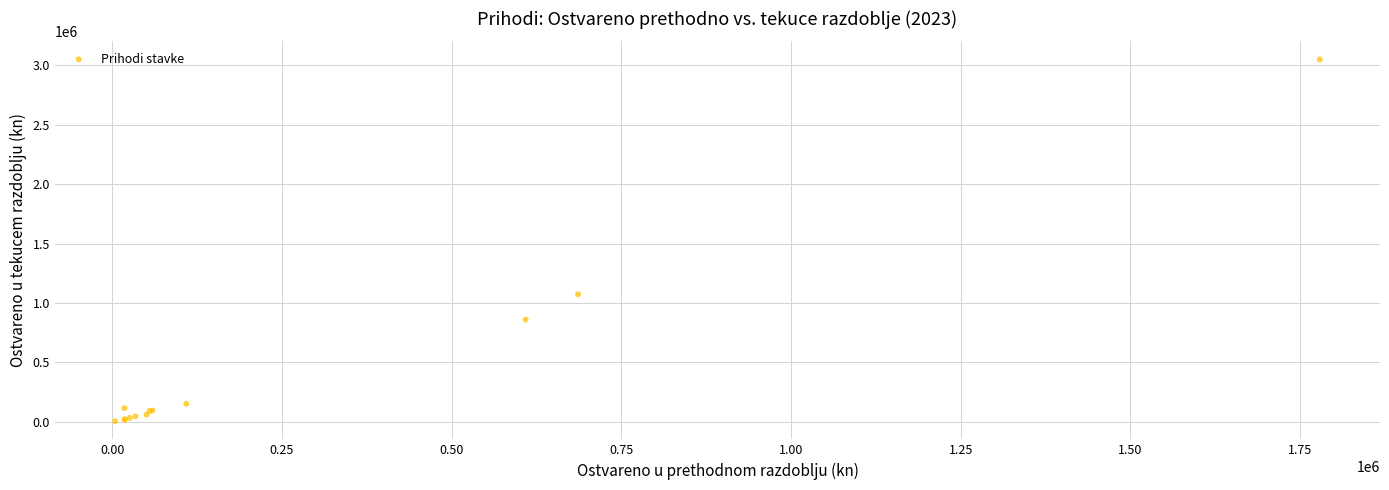

What Y value in the scatter plot is closest to 1527278?

1072747.5